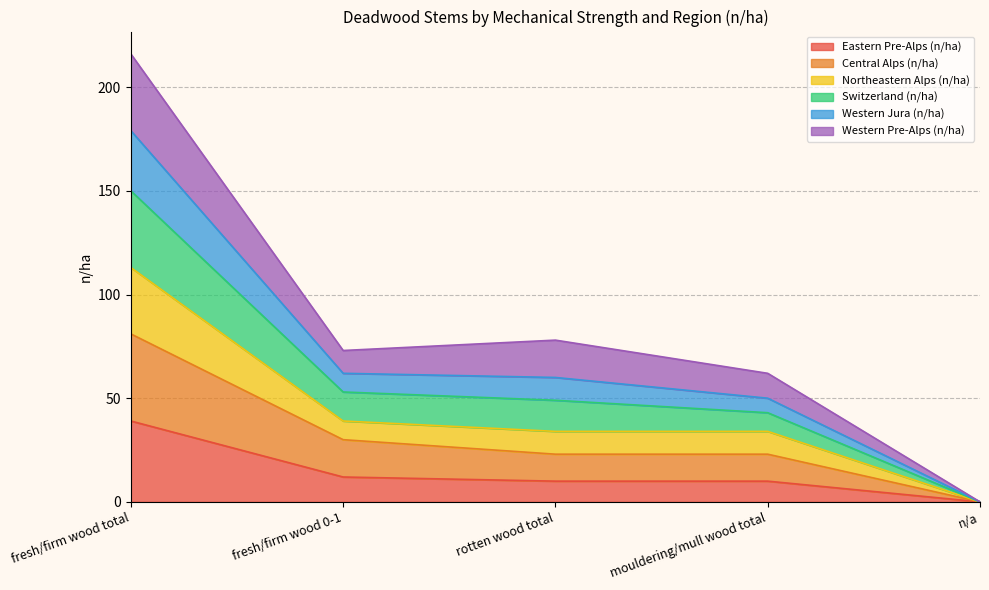

At which category is the sum across all series the highest?

fresh/firm wood total